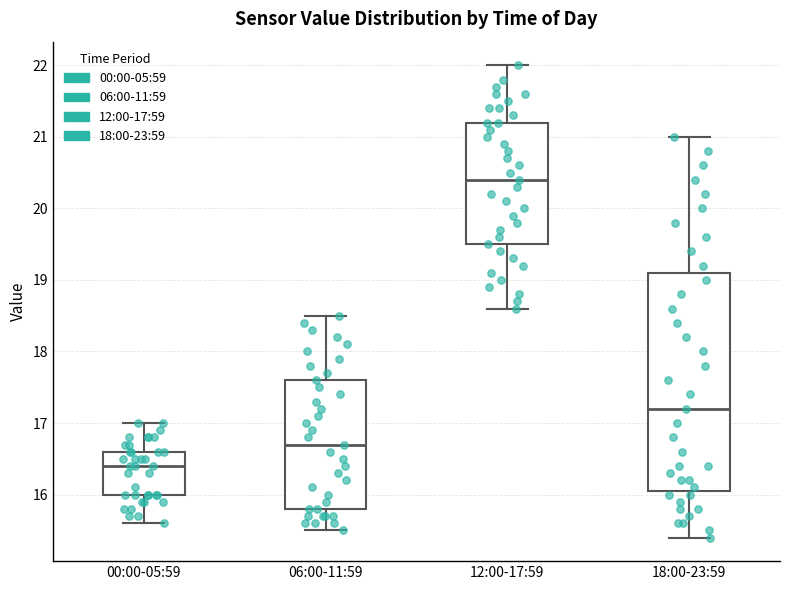

Which box is the tallest, from its lower edge to its upper edge?

18:00-23:59